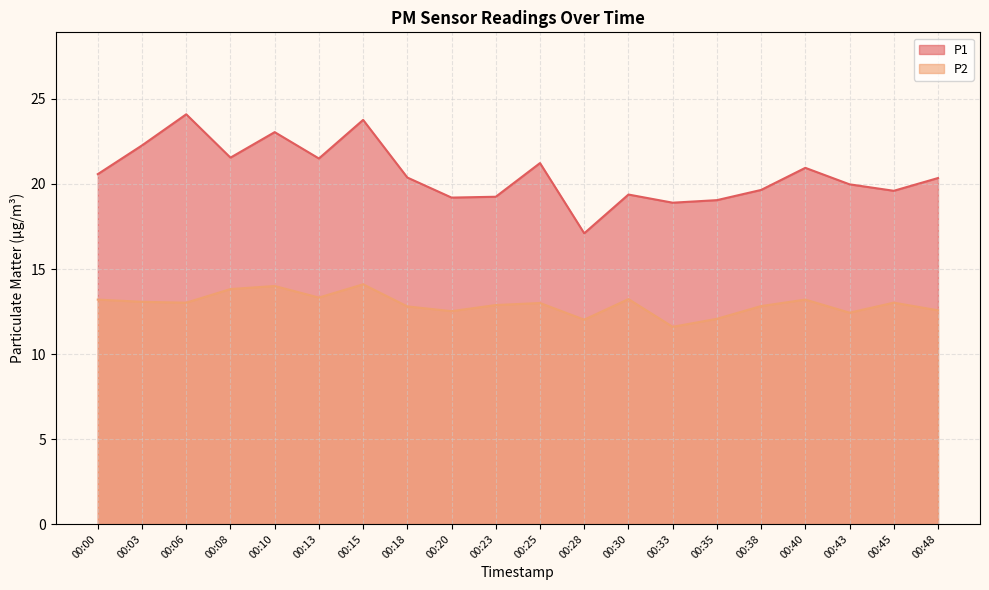

Is it true that P2 equals 7.5 at 00:13?

False